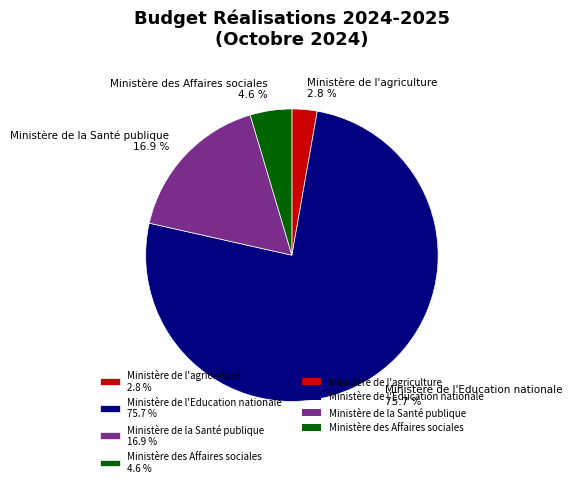

How many segments does this pie chart have?

4